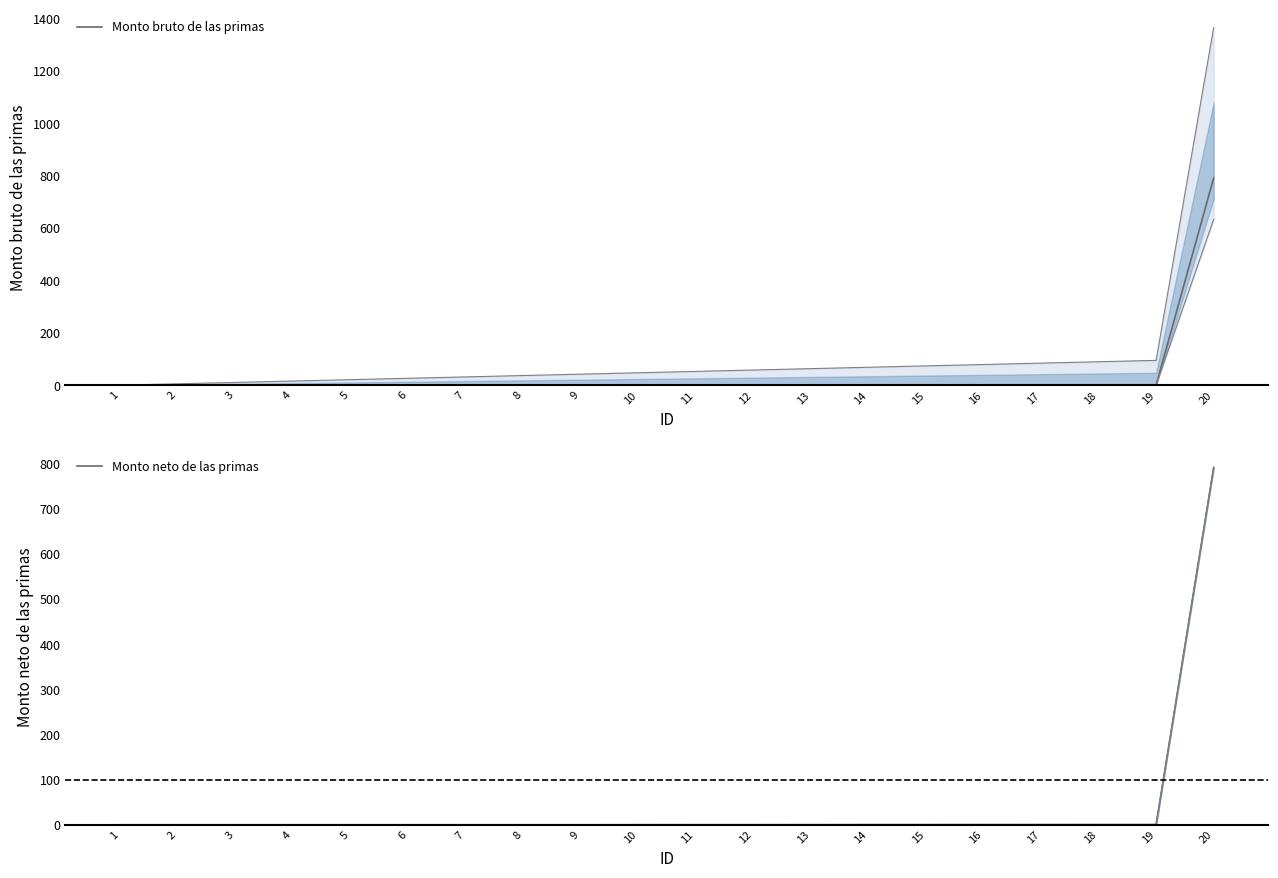

How many categories are shown in the chart?

20